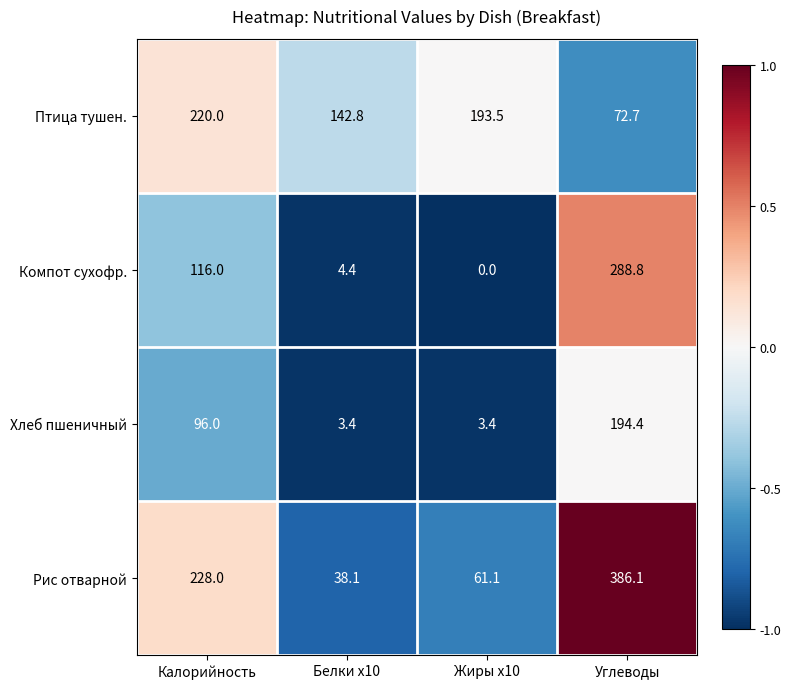

True or false: Компот сухофр. has a value of 116.0 at Калорийность.

True